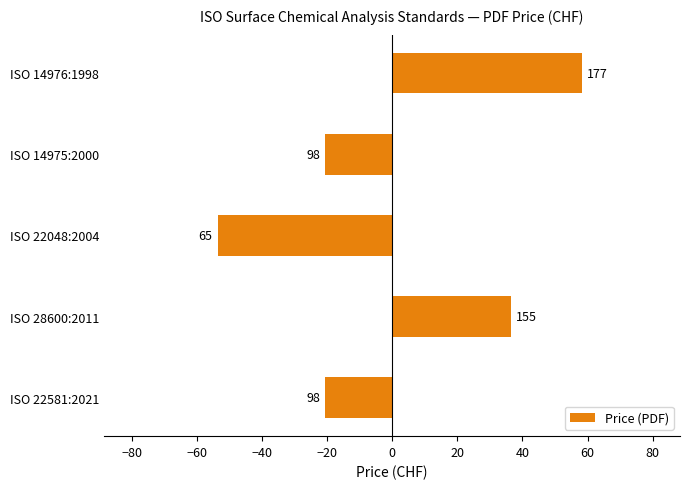

How many bars are there in total?

5